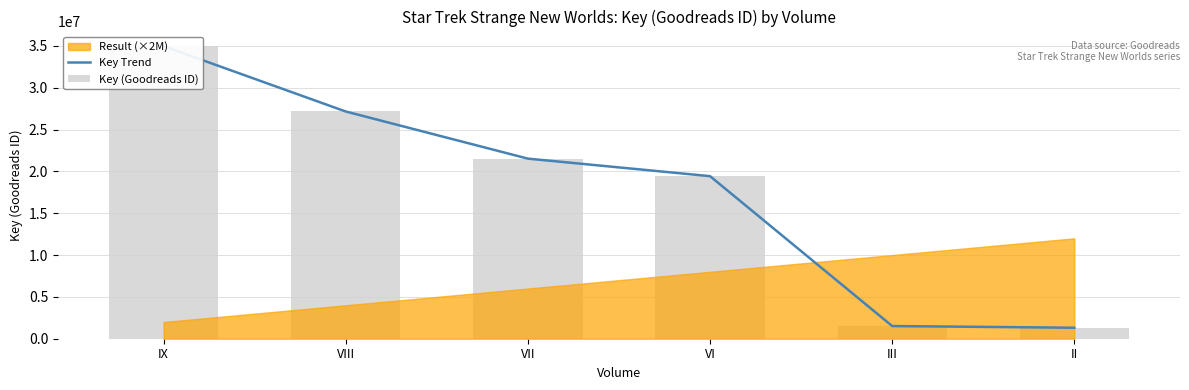

How many data points does each series have?

6